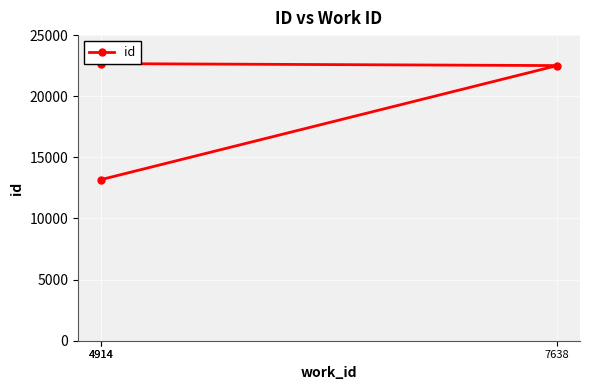

Which label corresponds to the smallest value in the chart?

4914